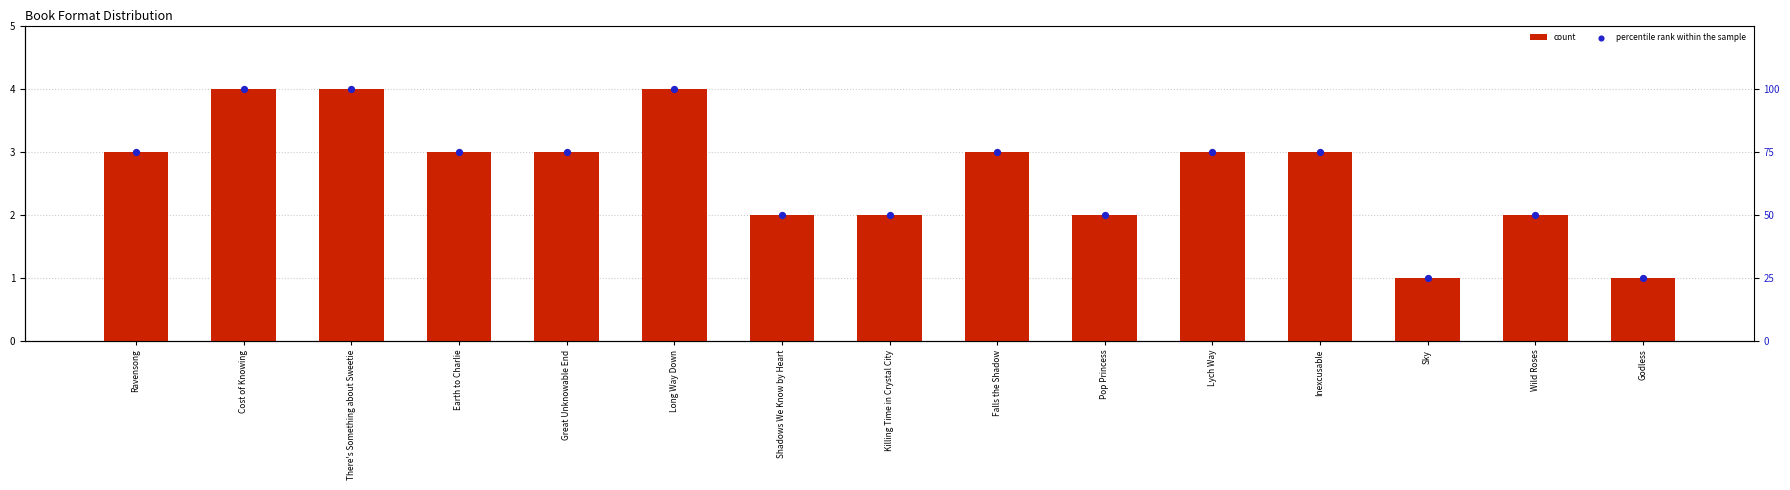

At which category is the sum across all series the highest?

Cost of Knowing